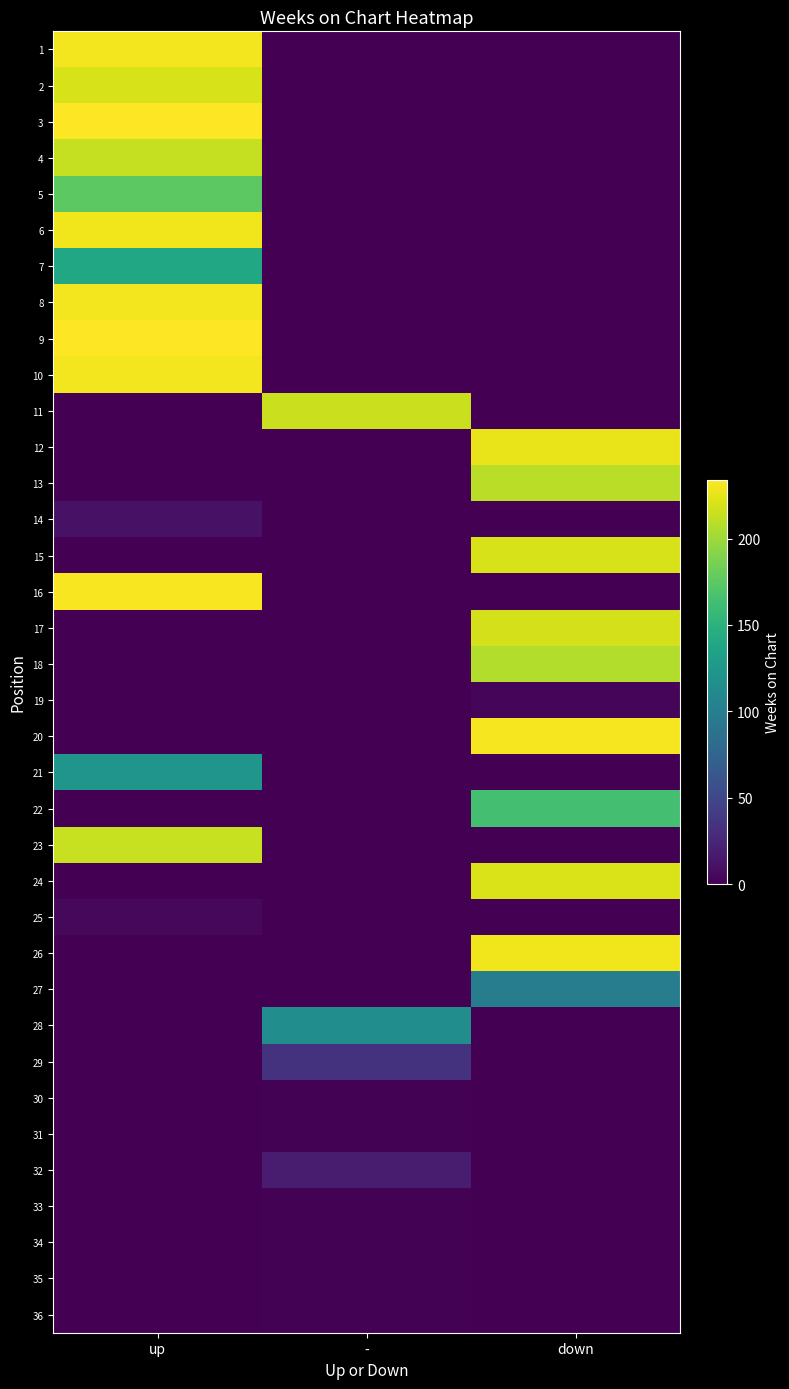

Reading right to left, transcribe all the data shown in this chart.

1: down=0	-=0	up=230
2: down=0	-=0	up=220
3: down=0	-=0	up=234
4: down=0	-=0	up=213
5: down=0	-=0	up=175
6: down=0	-=0	up=229
7: down=0	-=0	up=139
8: down=0	-=0	up=230
9: down=0	-=0	up=234
10: down=0	-=0	up=230
11: down=0	-=215	up=0
12: down=226	-=0	up=0
13: down=210	-=0	up=0
14: down=0	-=0	up=11
15: down=220	-=0	up=0
16: down=0	-=0	up=232
17: down=219	-=0	up=0
18: down=207	-=0	up=0
19: down=3	-=0	up=0
20: down=231	-=0	up=0
21: down=0	-=0	up=122
22: down=164	-=0	up=0
23: down=0	-=0	up=214
24: down=221	-=0	up=0
25: down=0	-=0	up=5
26: down=229	-=0	up=0
27: down=98	-=0	up=0
28: down=0	-=115	up=0
29: down=0	-=34	up=0
30: down=0	-=1	up=0
31: down=0	-=1	up=0
32: down=0	-=18	up=0
33: down=0	-=1	up=0
34: down=0	-=1	up=0
35: down=0	-=1	up=0
36: down=0	-=1	up=0